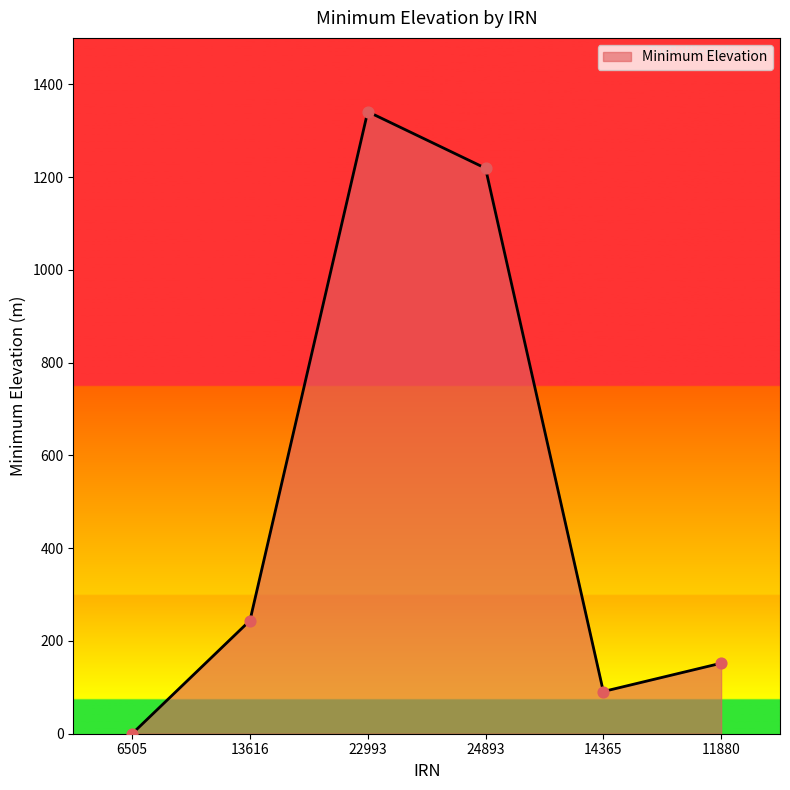

What is the change in value from 6505 to 22993?

+1341